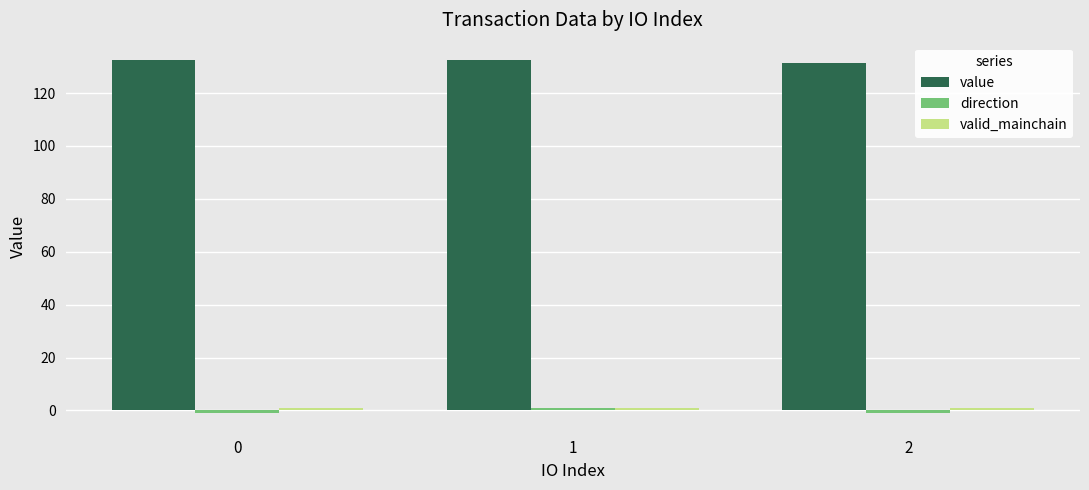

What is the minimum value shown in the chart?

-1.0